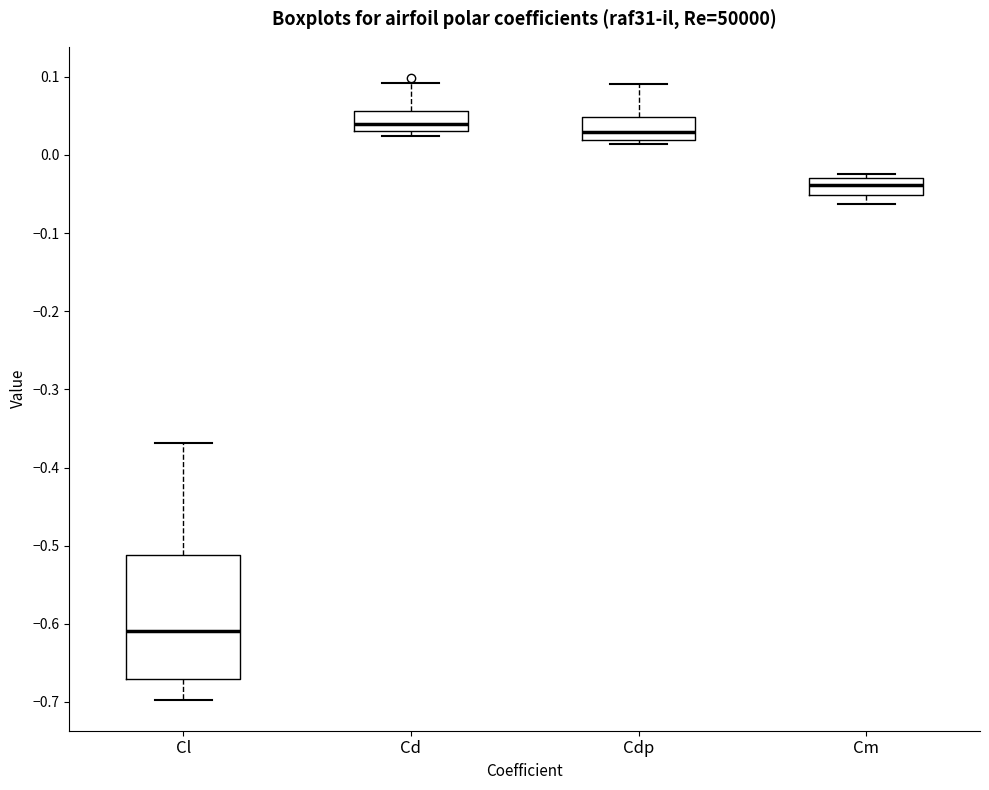

Reading left to right, transcribe this box plot: for each box, give where its median line is, the range the box spans, and where its two whiskers end, as read against the y-axis. The values are not printed on the chart, so give them approximately, as read against the axis.

Cl: median -0.61, box -0.67 to -0.51, whiskers -0.70 to -0.37
Cd: median 0.04, box 0.03 to 0.06, whiskers 0.02 to 0.09
Cdp: median 0.03, box 0.02 to 0.05, whiskers 0.01 to 0.09
Cm: median -0.04, box -0.05 to -0.03, whiskers -0.06 to -0.02